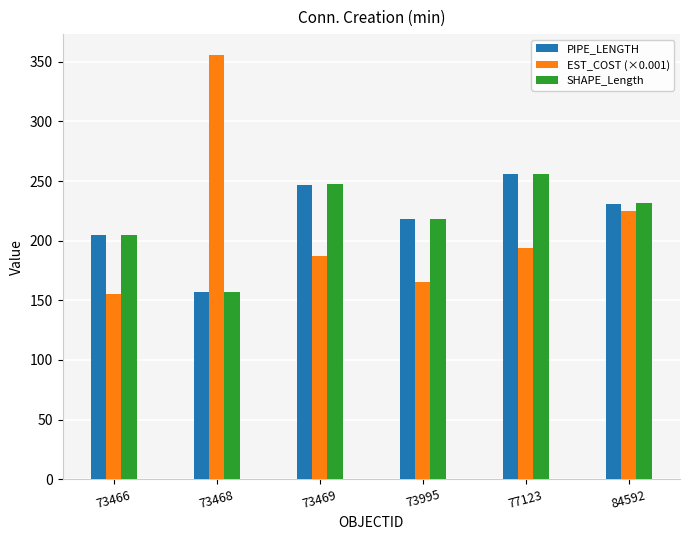

Which series has the largest range (max minus min)?

EST_COST (×0.001)